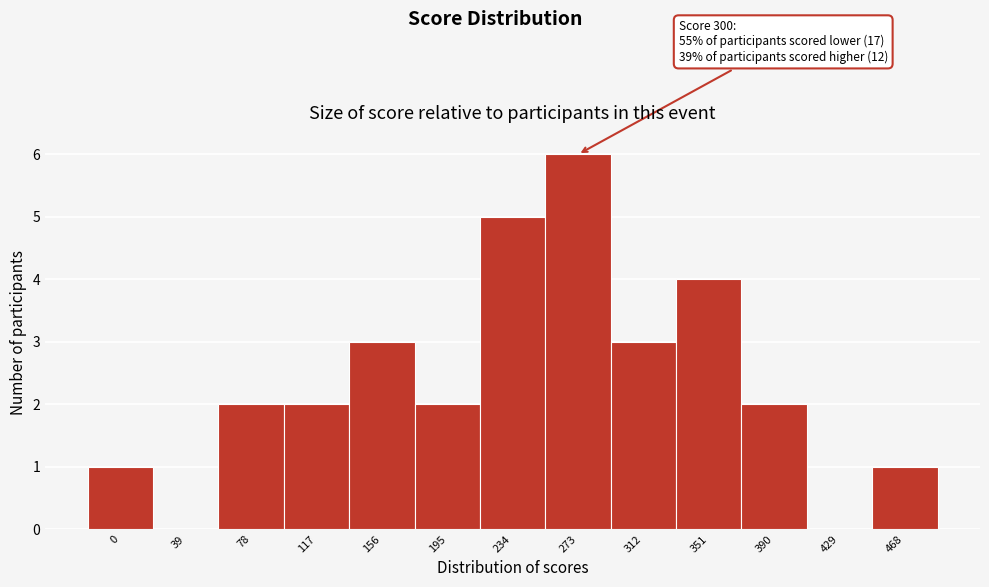

Reading left to right, extract all data points from this chart.

0=1	39=0	78=2	117=2	156=3	195=2	234=5	273=6	312=3	351=4	390=2	429=0	468=1